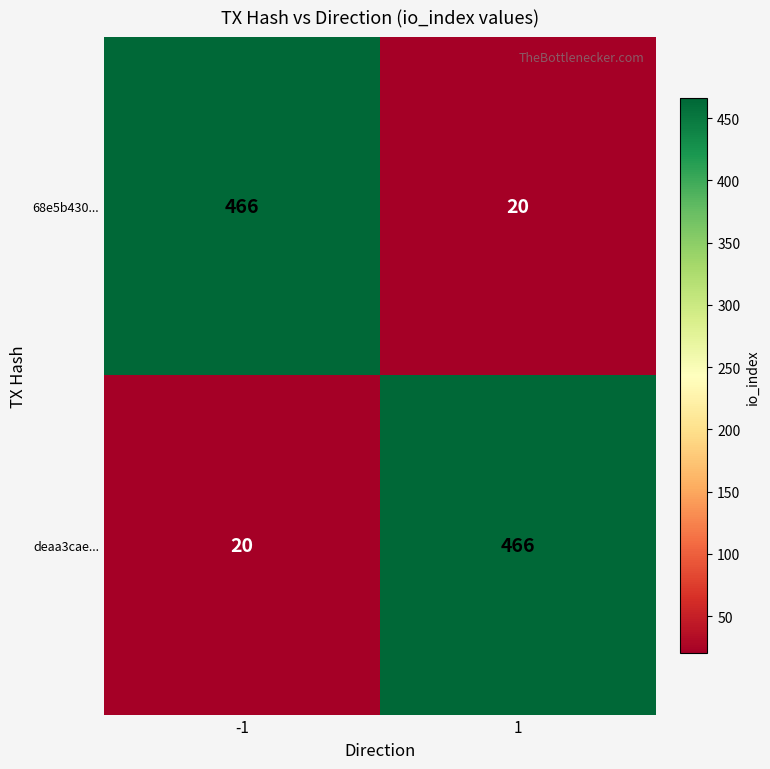

What is the spread (max minus min) of values at 1?

446